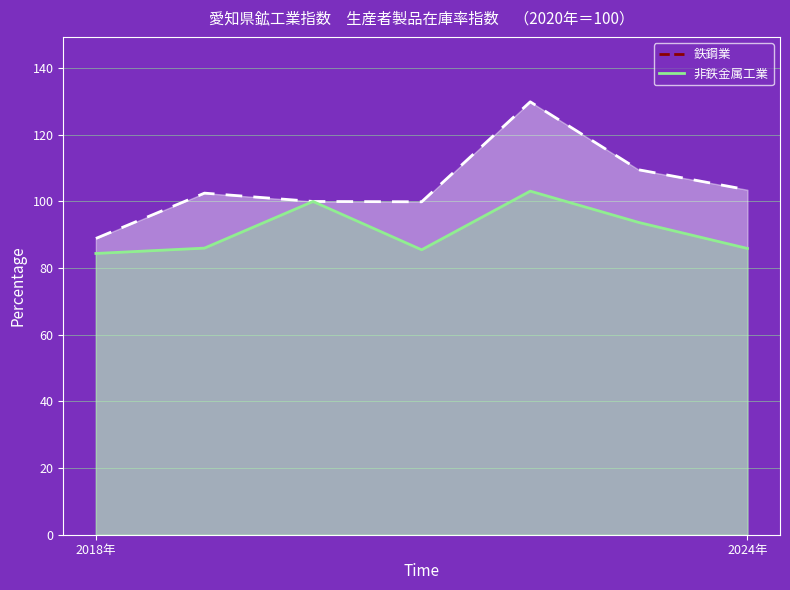

At which category does 非鉄金属工業 reach its first local valley?

3